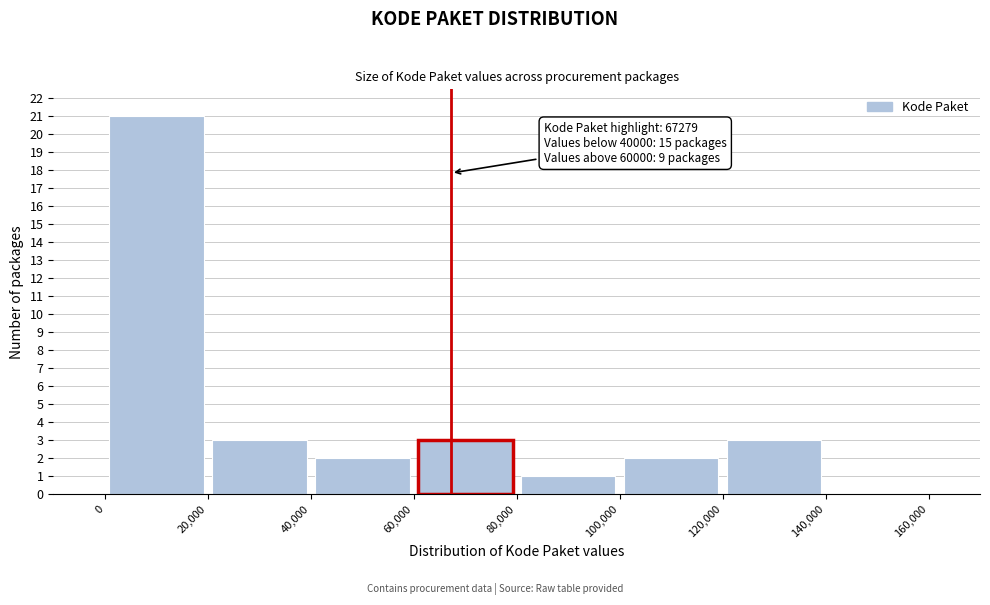

Which range on the x-axis has the tallest bar?

0 to 20,000